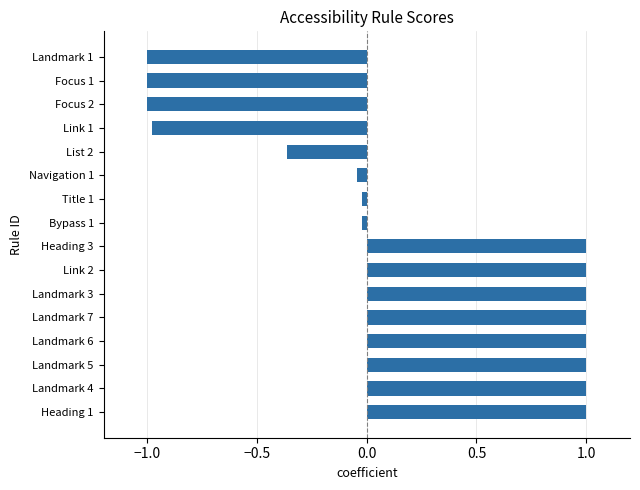

What is the maximum value shown in the chart?

1.0